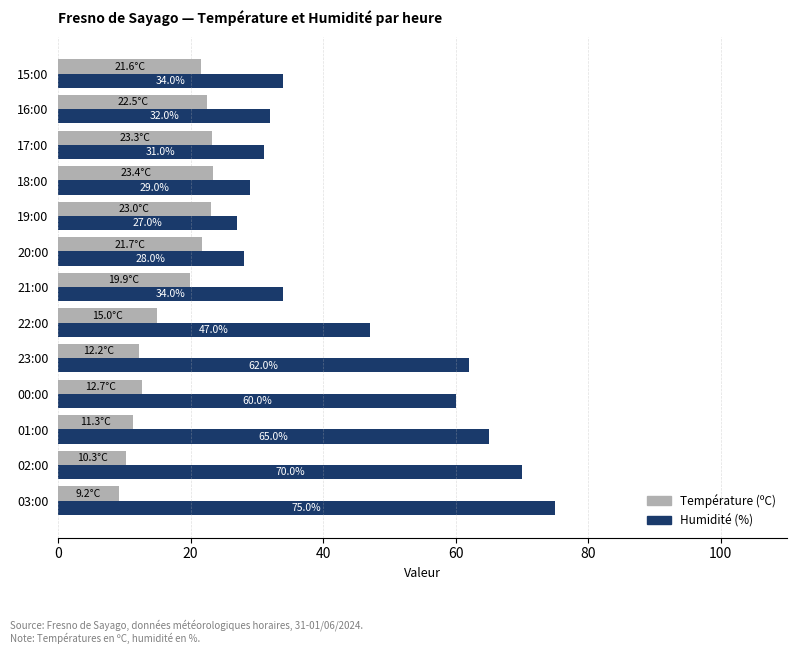

Read the Température (ºC) value at 19:00.

23.0